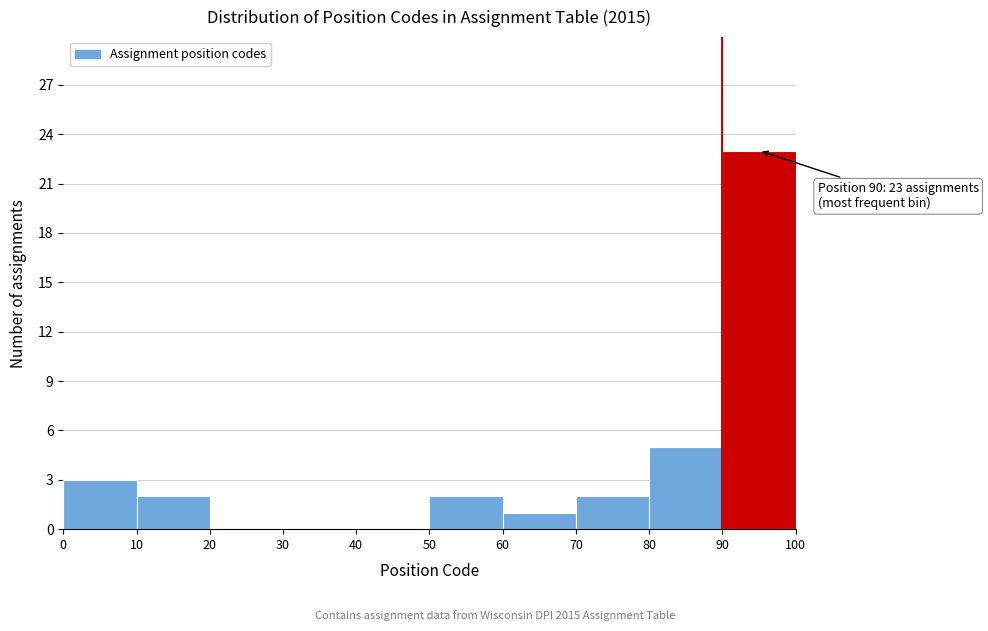

Which range on the x-axis has the tallest bar?

90 to 100